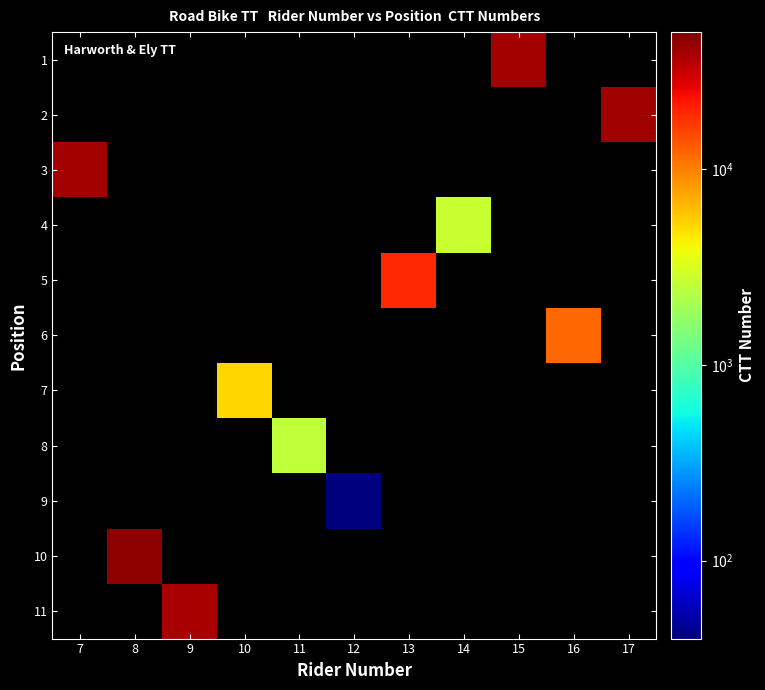

How many distinct data groups are displayed?

11